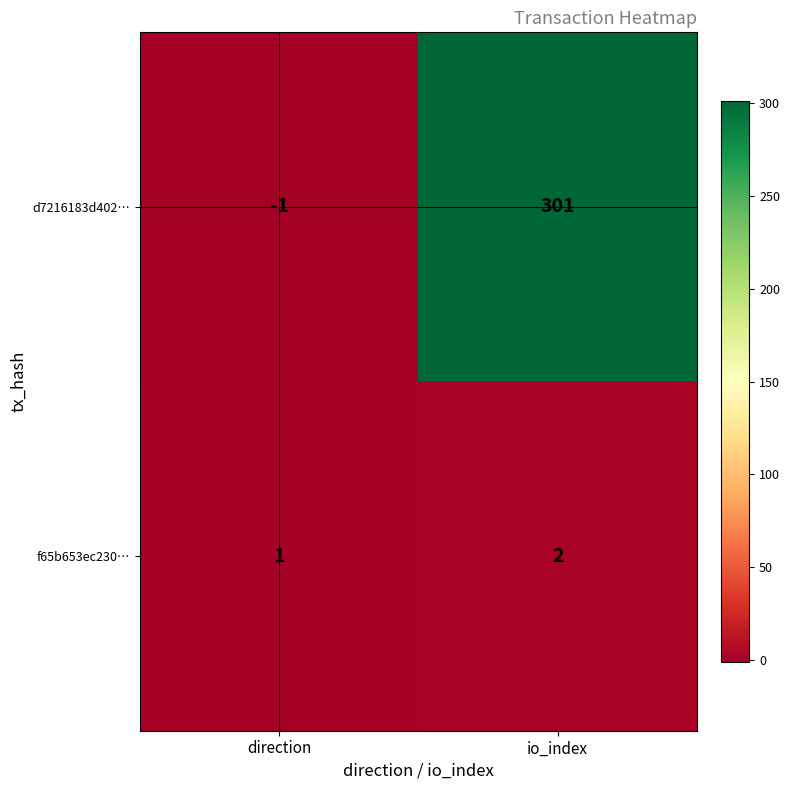

True or false: f65b653ec230… has a value of 3 at io_index.

False